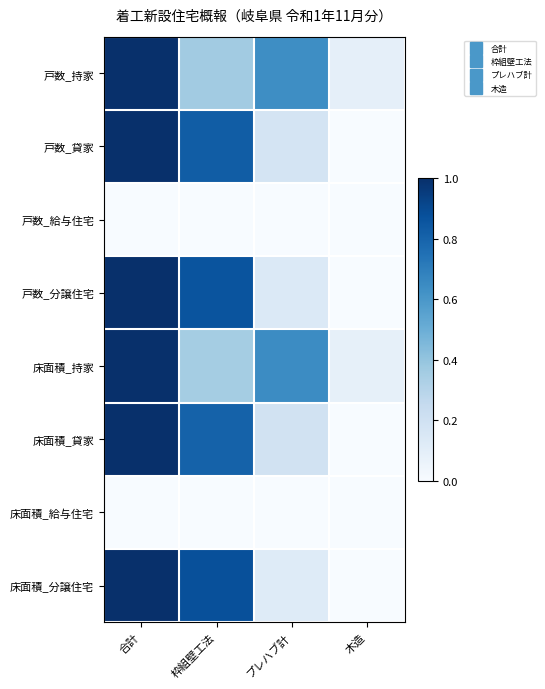

Between 合計 and プレハブ計, which series saw the biggest shift?

床面積_分譲住宅